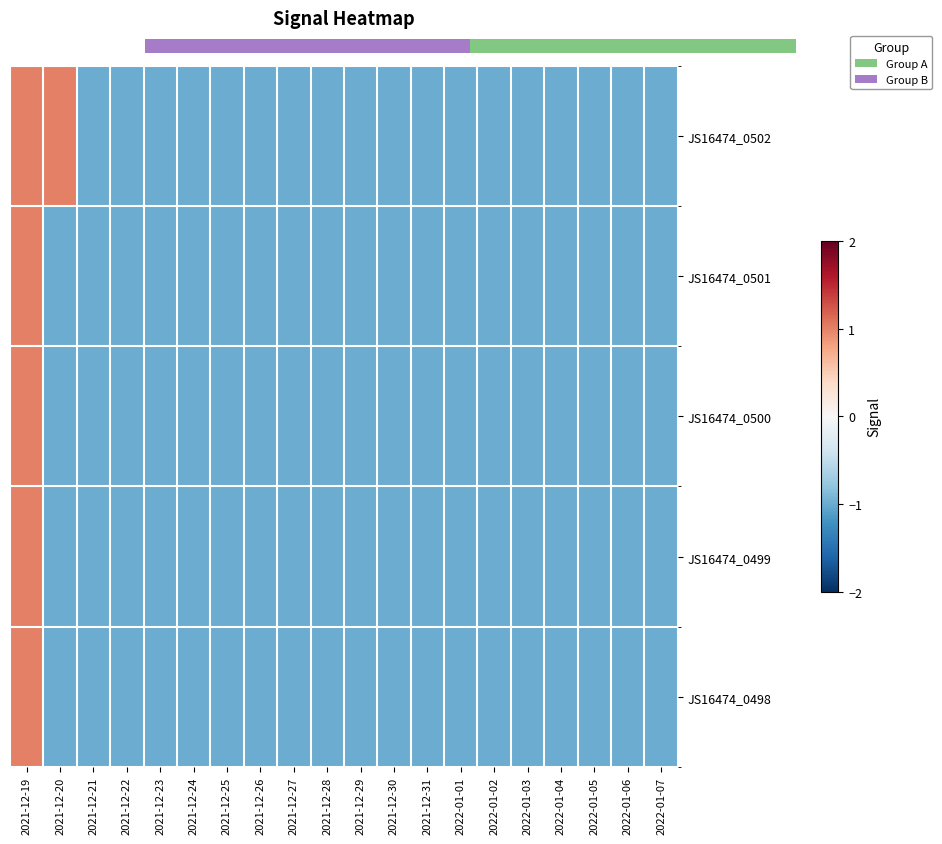

What is the sum of the JS16474_0498 values at 2022-01-06 and 2021-12-31?

-2